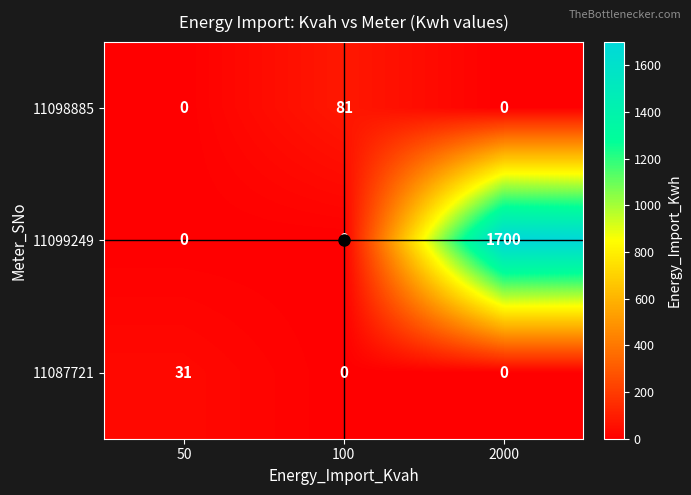

Which series has the widest spread of values?

11099249